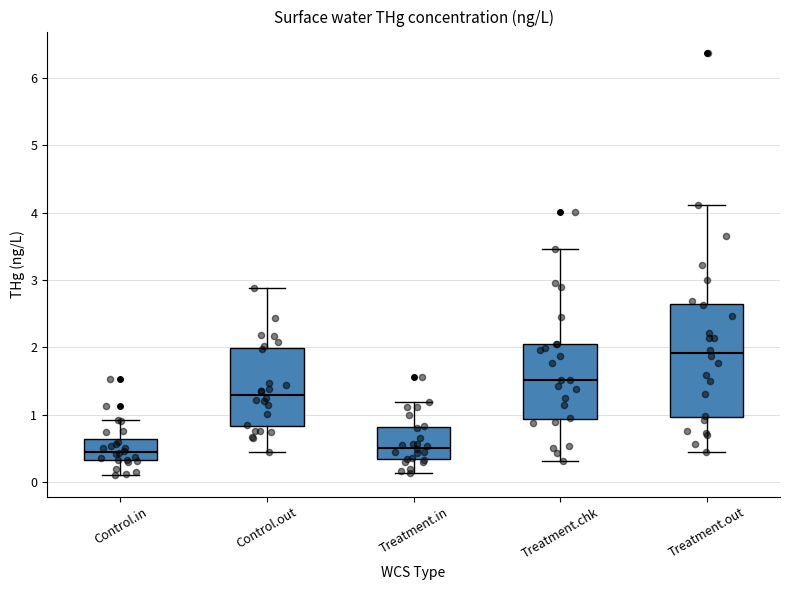

Where does the upper whisker of the box for Treatment.out end on the y-axis? The values are not printed on the chart, so give them approximately, as read against the axis.

4.1